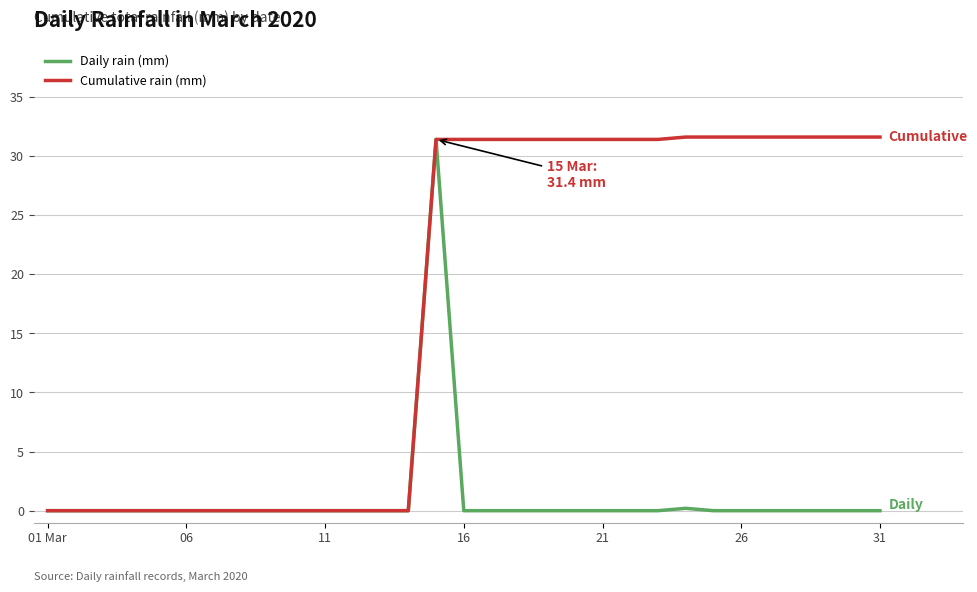

Rank the series by their average value, from highest to lowest.

Cumulative rain (mm), Daily rain (mm)